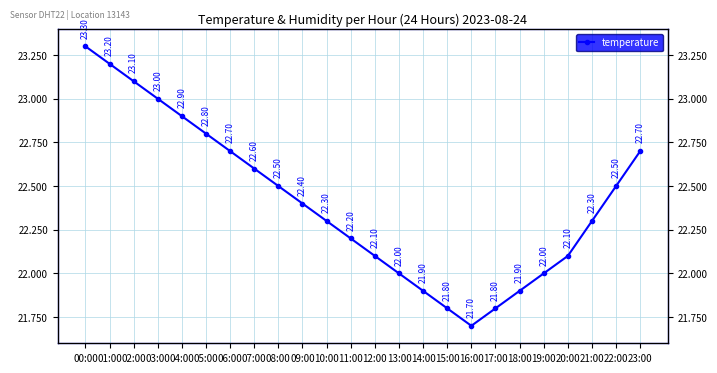

What is the difference between the values at 14:00 and 02:00?

1.2